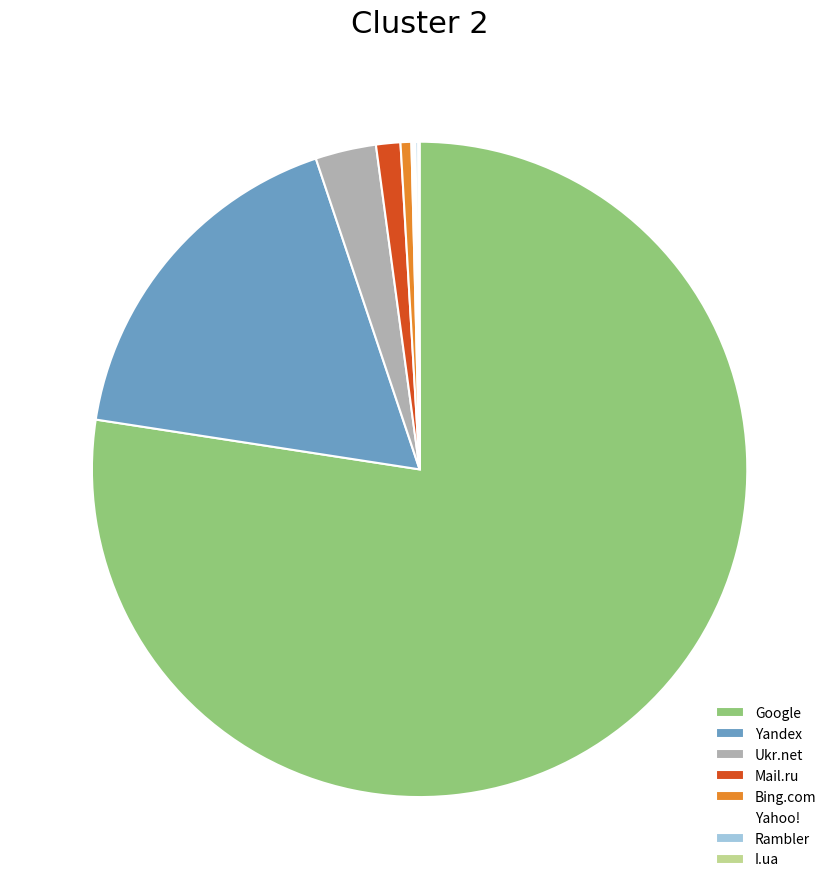

Combined, do Yandex and Bing.com account for over 50%?

No